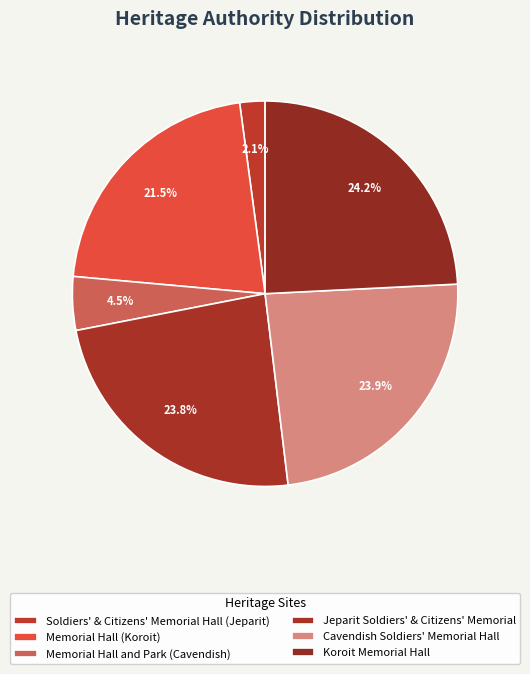

How much of the chart is everything except Cavendish Soldiers' Memorial Hall?

76.1%